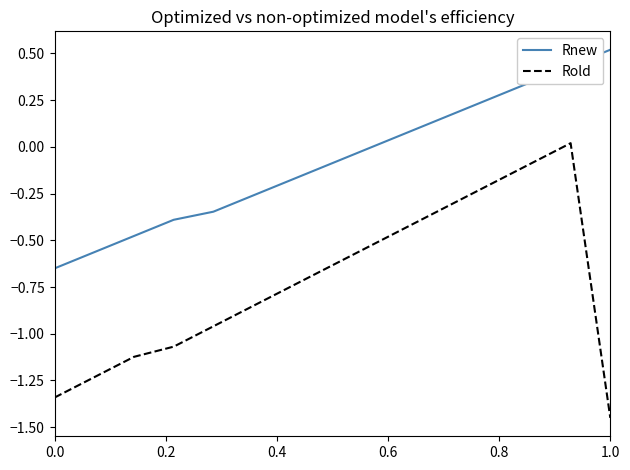

How many series are shown in this chart?

2